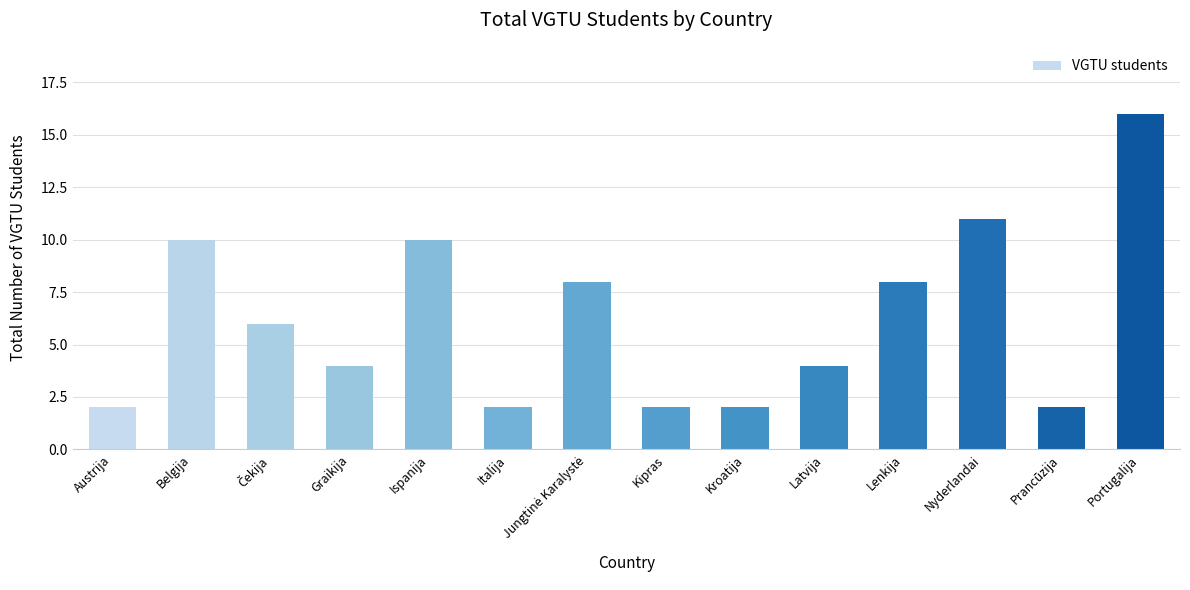

What is the value of the 1st bar from the left?

2